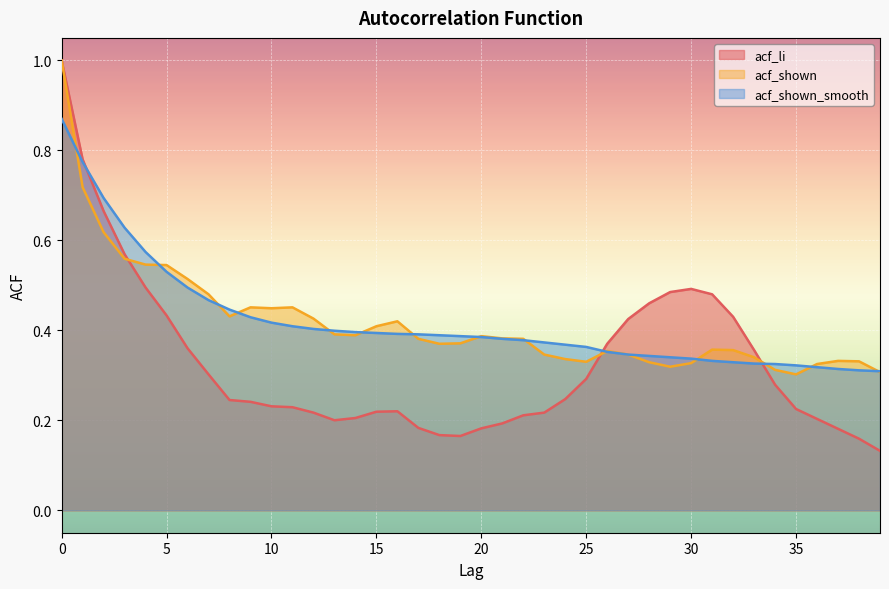

Reading right to left, list all the values displayed in this chart.

acf_li: 0.1	0.2	0.2	0.2	0.2	0.3	0.4	0.4	0.5	0.5	0.5	0.5	0.4	0.4	0.3	0.2	0.2	0.2	0.2	0.2	0.2	0.2	0.2	0.2	0.2	0.2	0.2	0.2	0.2	0.2	0.2	0.2	0.3	0.4	0.4	0.5	0.6	0.7	0.8	1.0
acf_shown: 0.3	0.3	0.3	0.3	0.3	0.3	0.3	0.4	0.4	0.3	0.3	0.3	0.3	0.4	0.3	0.3	0.3	0.4	0.4	0.4	0.4	0.4	0.4	0.4	0.4	0.4	0.4	0.4	0.5	0.4	0.5	0.4	0.5	0.5	0.5	0.5	0.6	0.6	0.7	1.0
acf_shown_smooth: 0.3	0.3	0.3	0.3	0.3	0.3	0.3	0.3	0.3	0.3	0.3	0.3	0.3	0.4	0.4	0.4	0.4	0.4	0.4	0.4	0.4	0.4	0.4	0.4	0.4	0.4	0.4	0.4	0.4	0.4	0.4	0.4	0.5	0.5	0.5	0.6	0.6	0.7	0.8	0.9